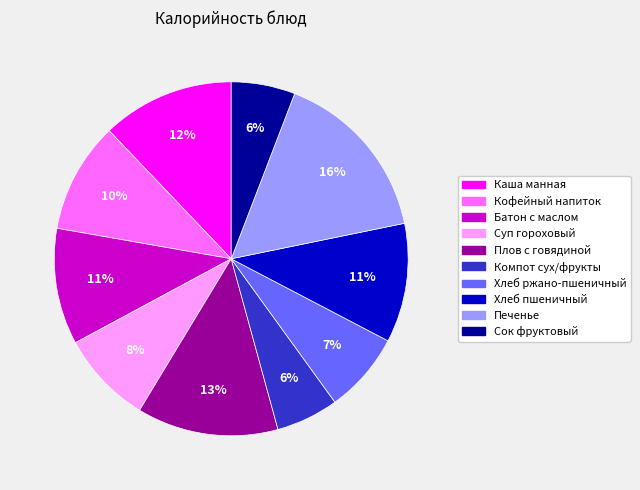

Is it true that Хлеб пшеничный is 11% of the pie?

True